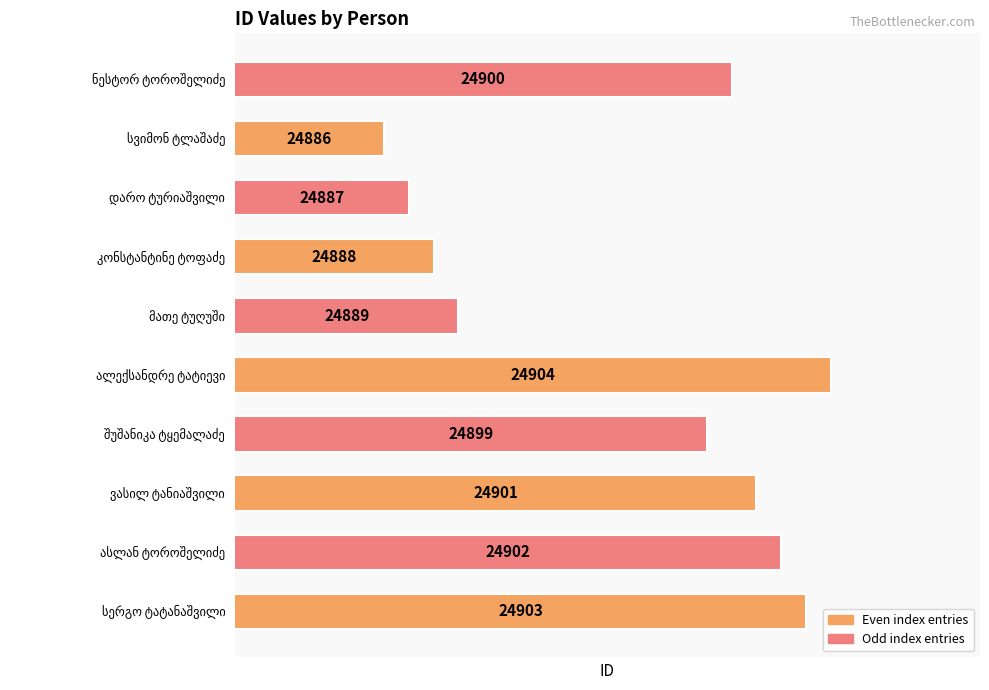

How many data points are less than 24900?

5